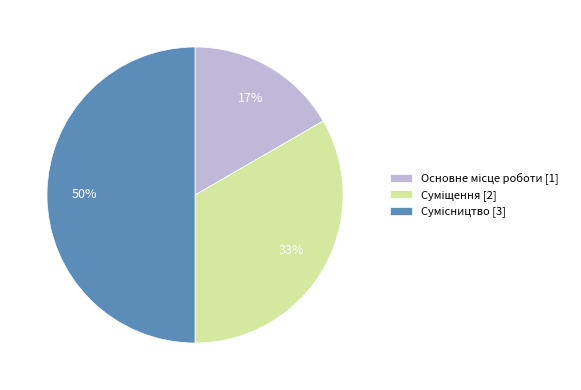

To the nearest percent, what is the difference between the largest and smallest slice percentages?

33%